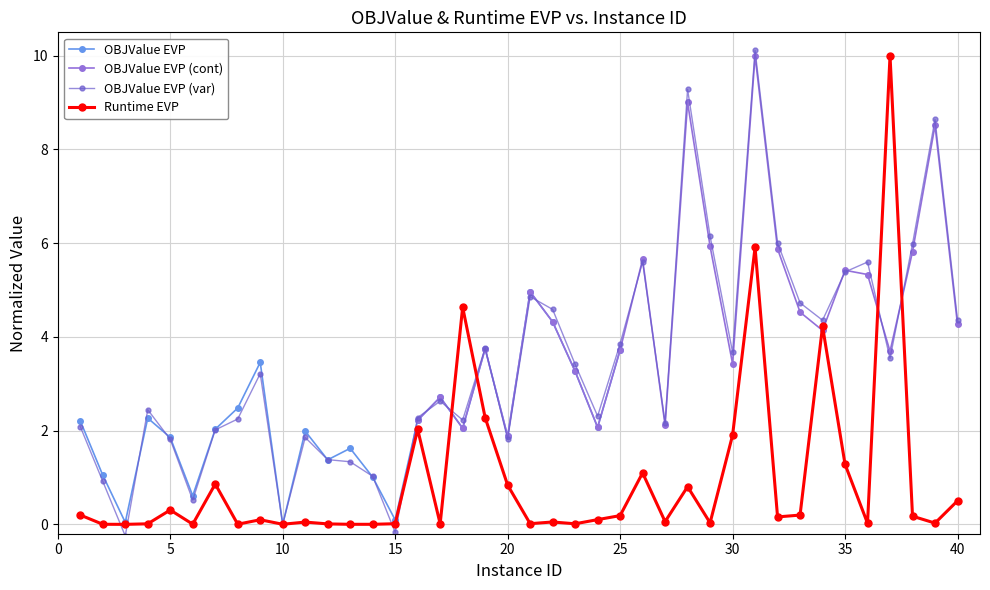

How many data points in OBJValue EVP are above 3?

20